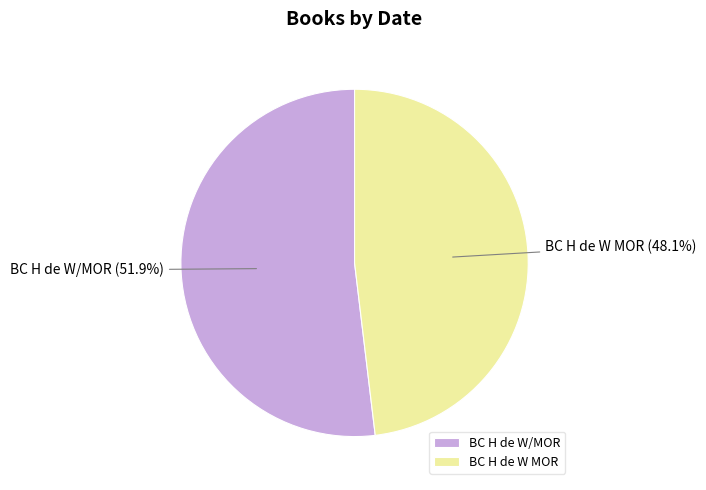

To the nearest percent, what is the difference between the largest and smallest slice percentages?

4%